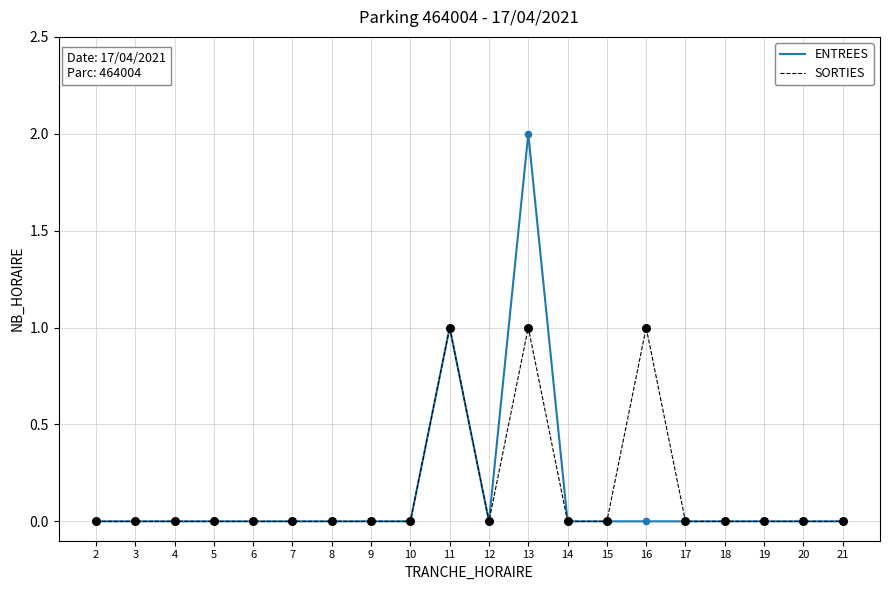

Which series has the widest spread of values?

ENTREES